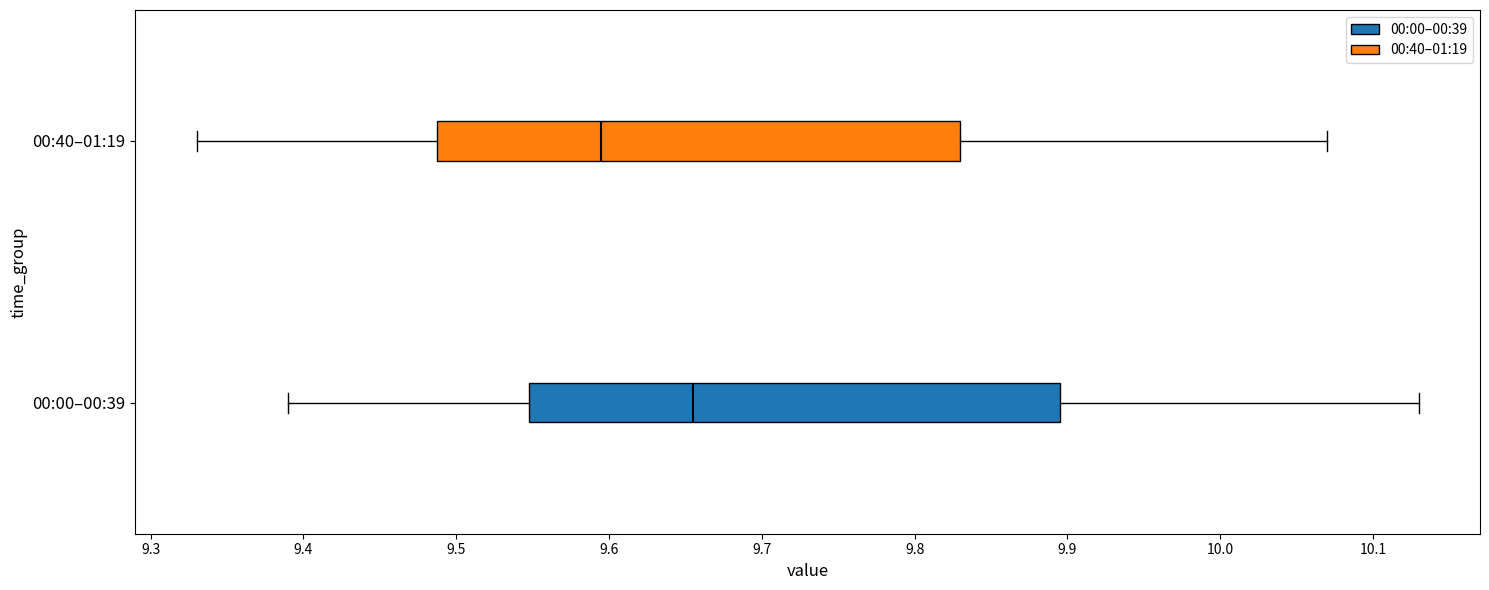

Where is the left edge of the box for 00:40–01:19 on the x-axis? The values are not printed on the chart, so give them approximately, as read against the axis.

9.49